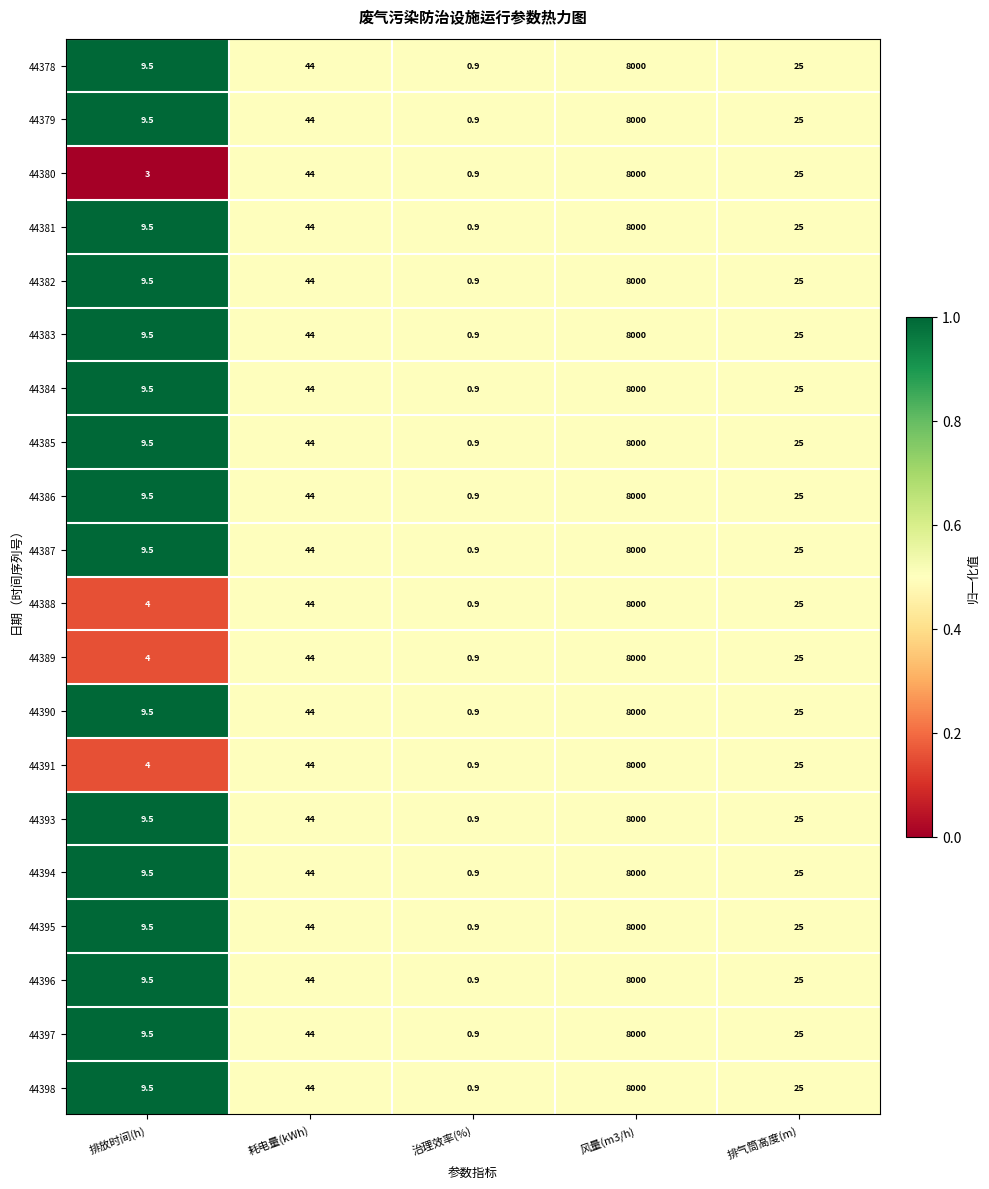

What is the smallest value displayed?

0.9